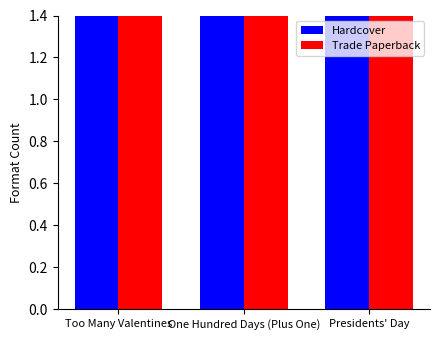

The Hardcover series shows 2 at Presidents' Day. True or false?

True